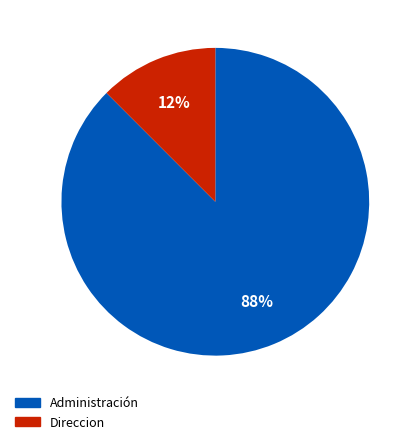

Which slice is the largest?

Administración